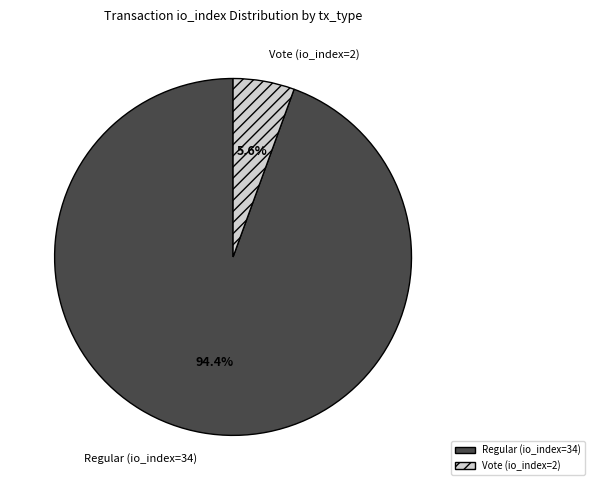

Between Regular (io_index=34) and Vote (io_index=2), which is larger?

Regular (io_index=34)